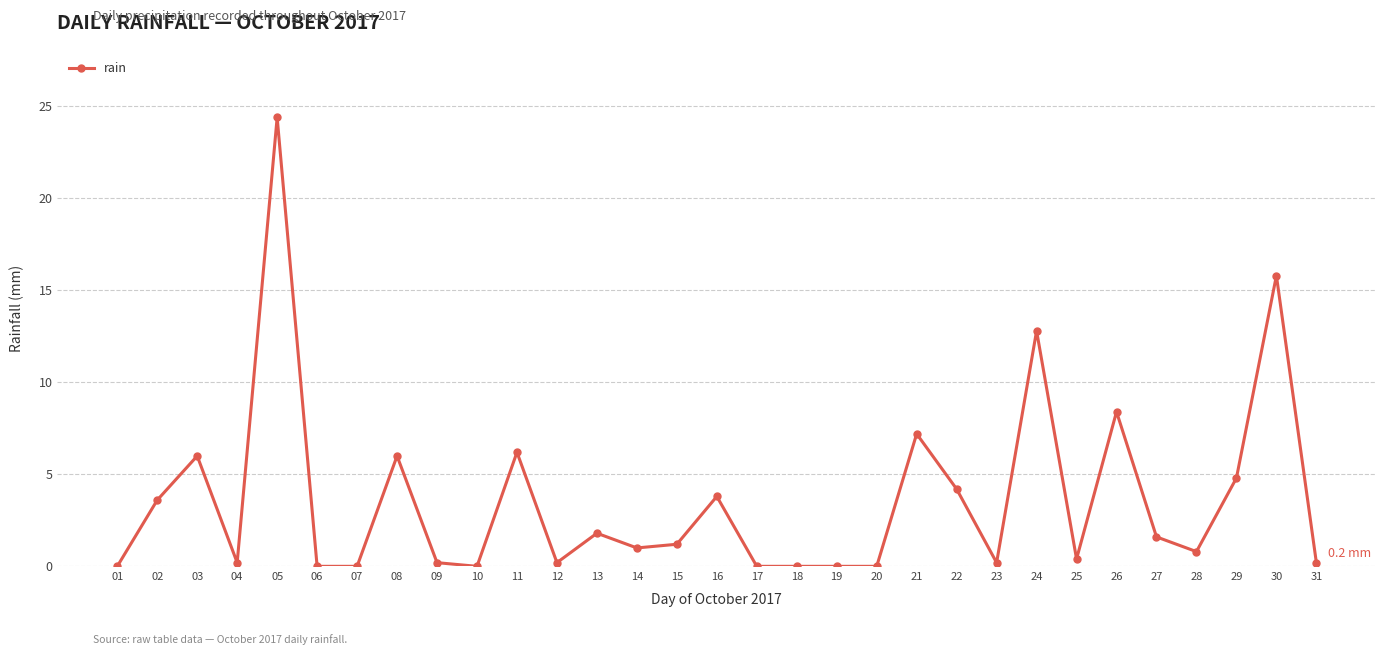

What is the change in value from 20 to 22?

+4.2